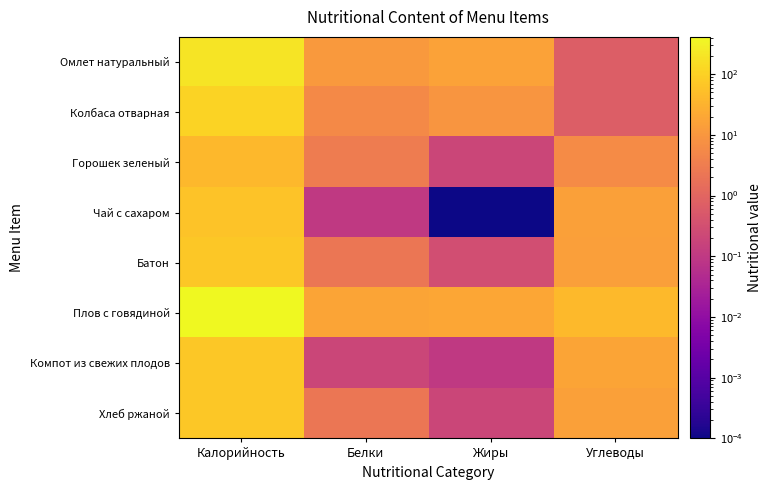

Which series has the largest total across all categories?

Плов с говядиной